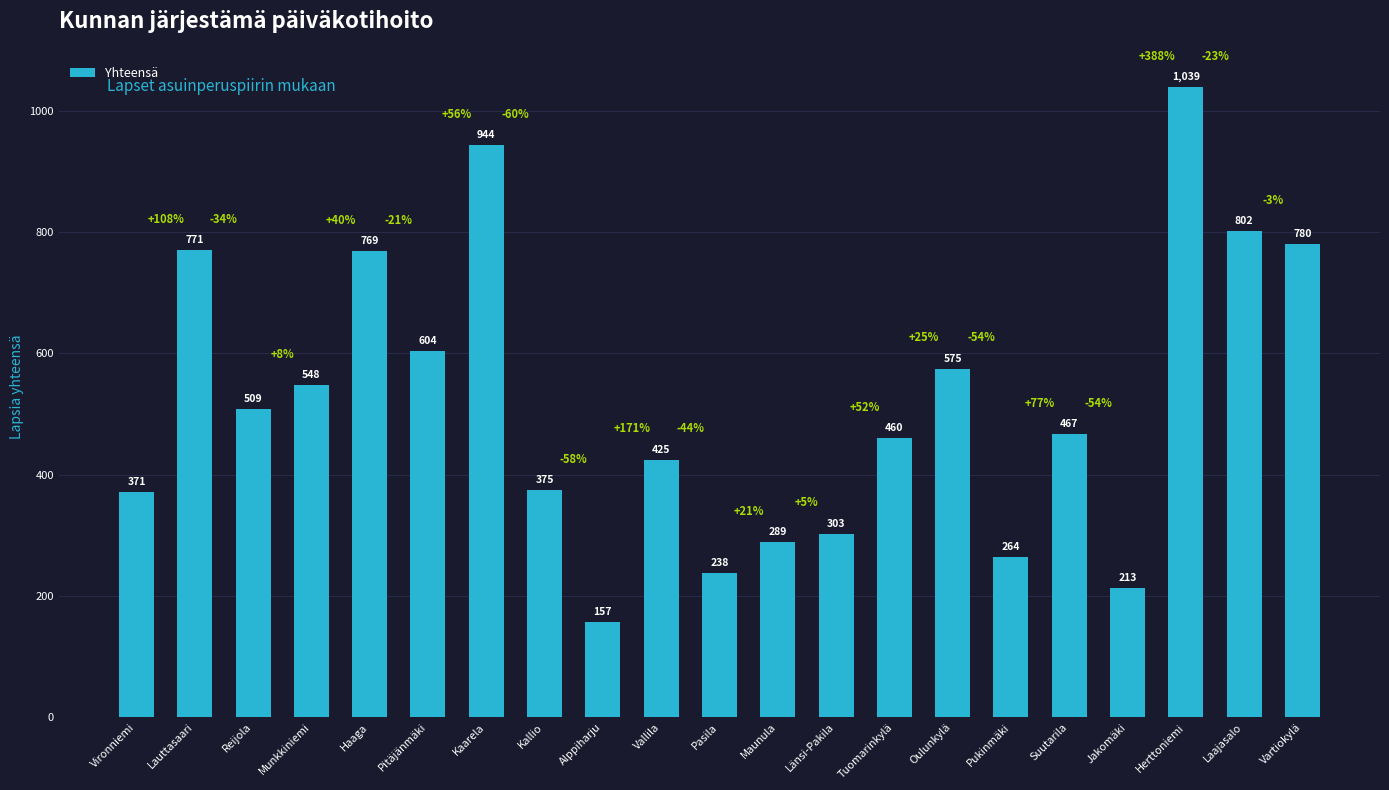

What is the ratio of the value at Reijola to the value at Suutarila?

1.1